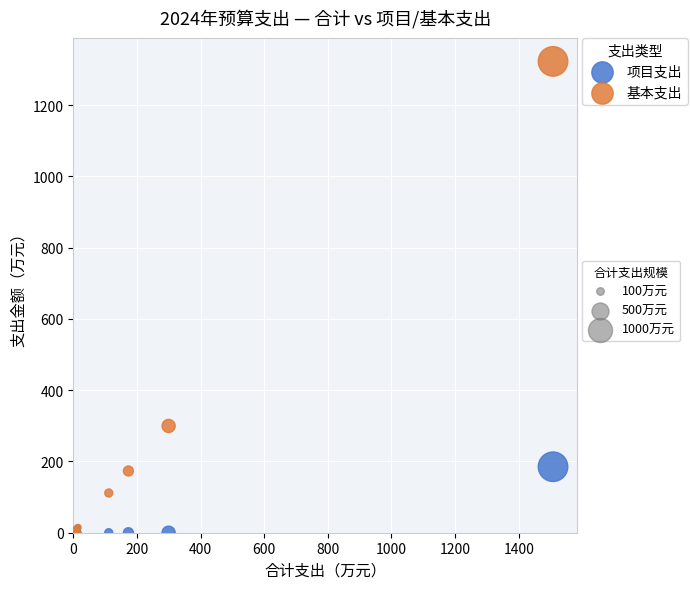

Across all series, what Y value is closest to 661?

299.6